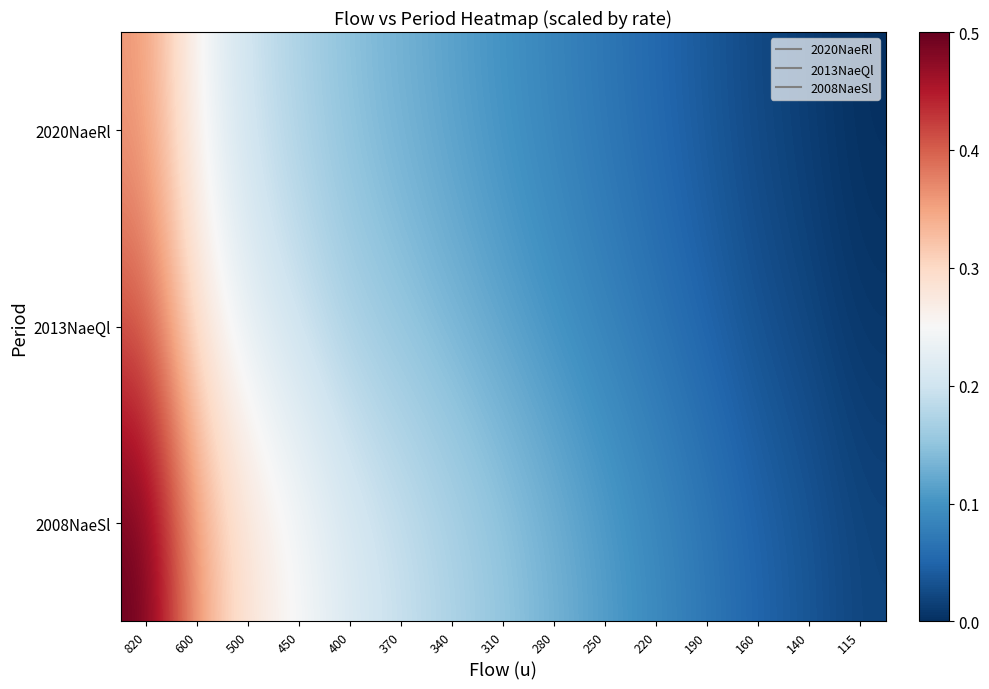

At which category does the chart reach its minimum across all series?

115